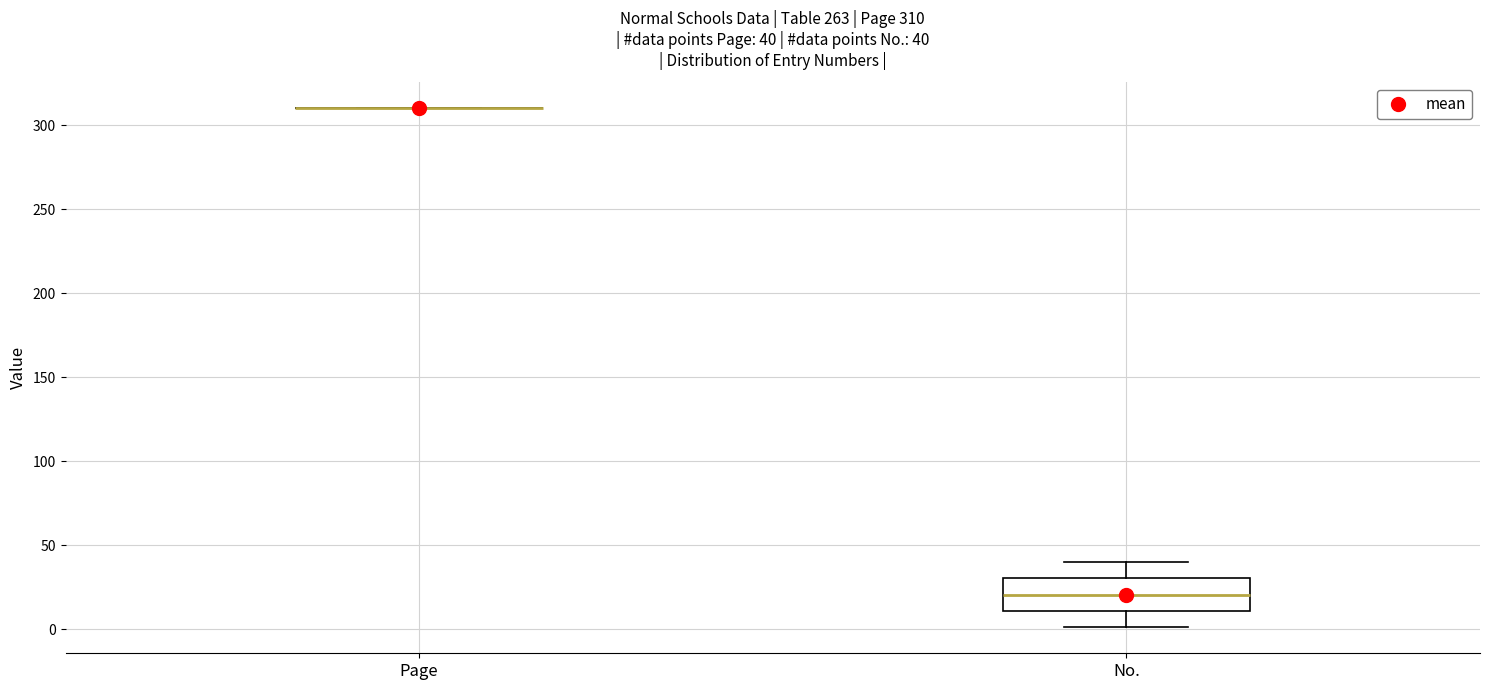

Comparing the boxes themselves (not the whiskers), which one is the tallest?

No.